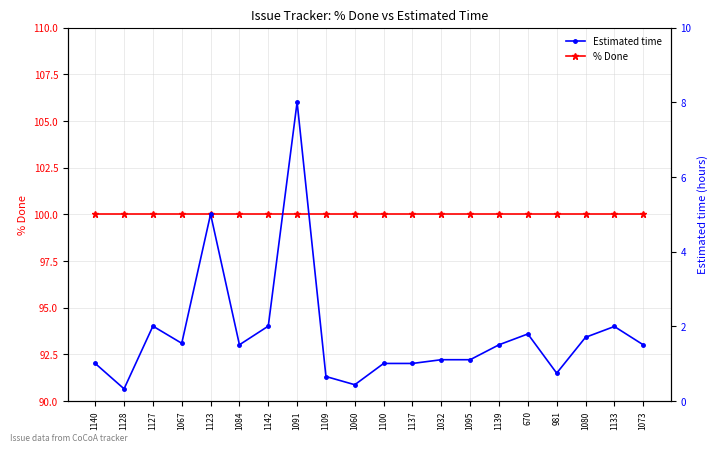

What is the lowest value of the Estimated time series?

0.3